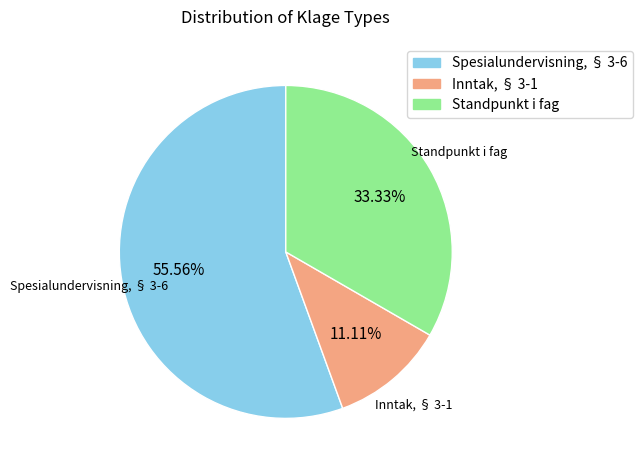

To the nearest percent, what is the combined percentage of Inntak, § 3-1 and Spesialundervisning, § 3-6?

67%